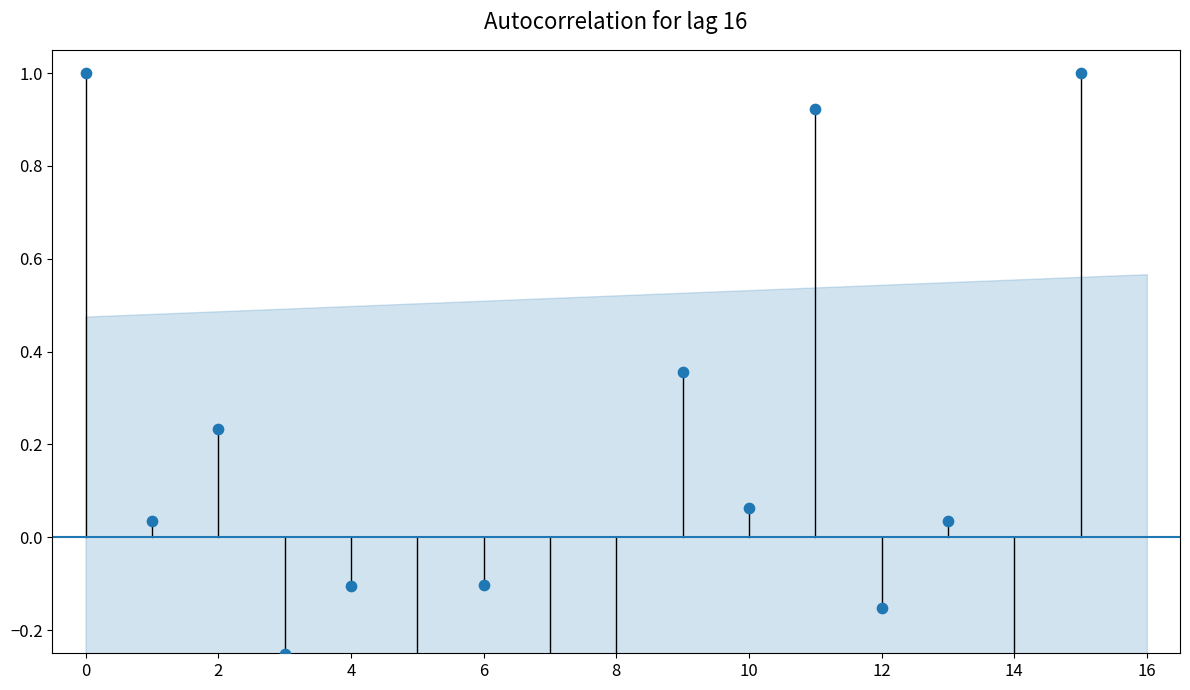

What is the change in value from 16 to 12?

-0.5